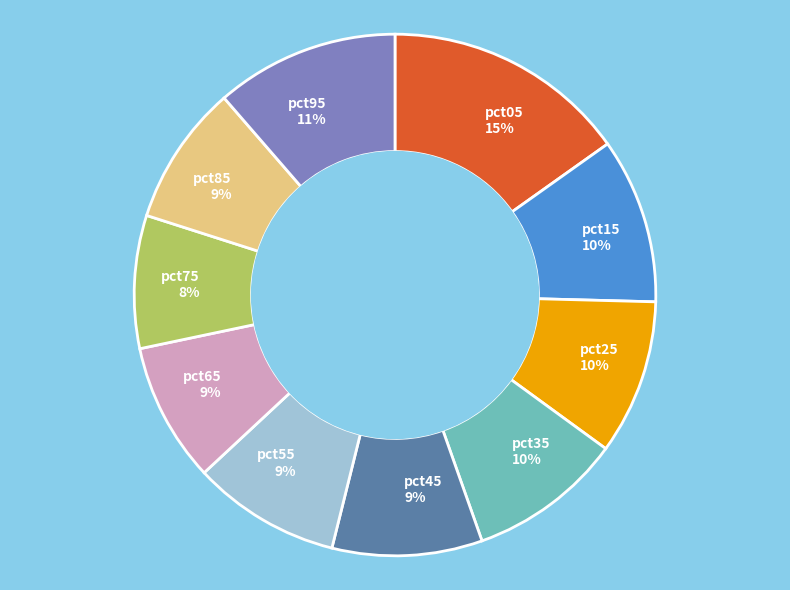

Do pct05 and pct55 together represent more than half of the pie?

No